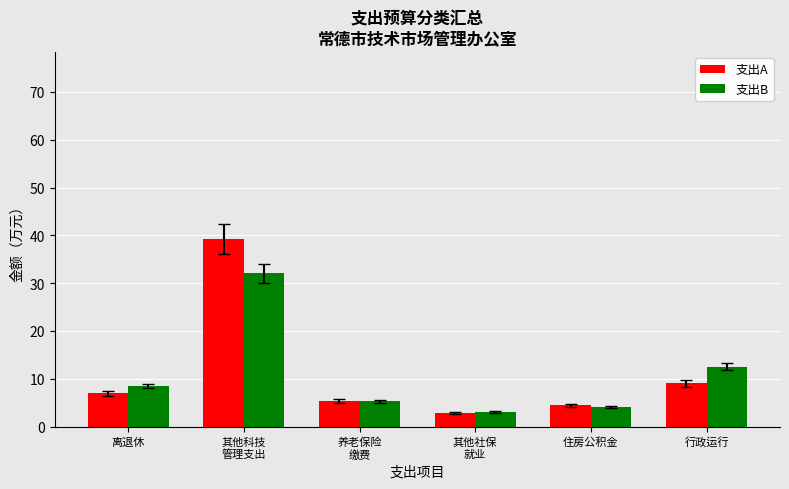

The value of 支出A at 其他科技
管理支出 is 66.5. True or false?

False